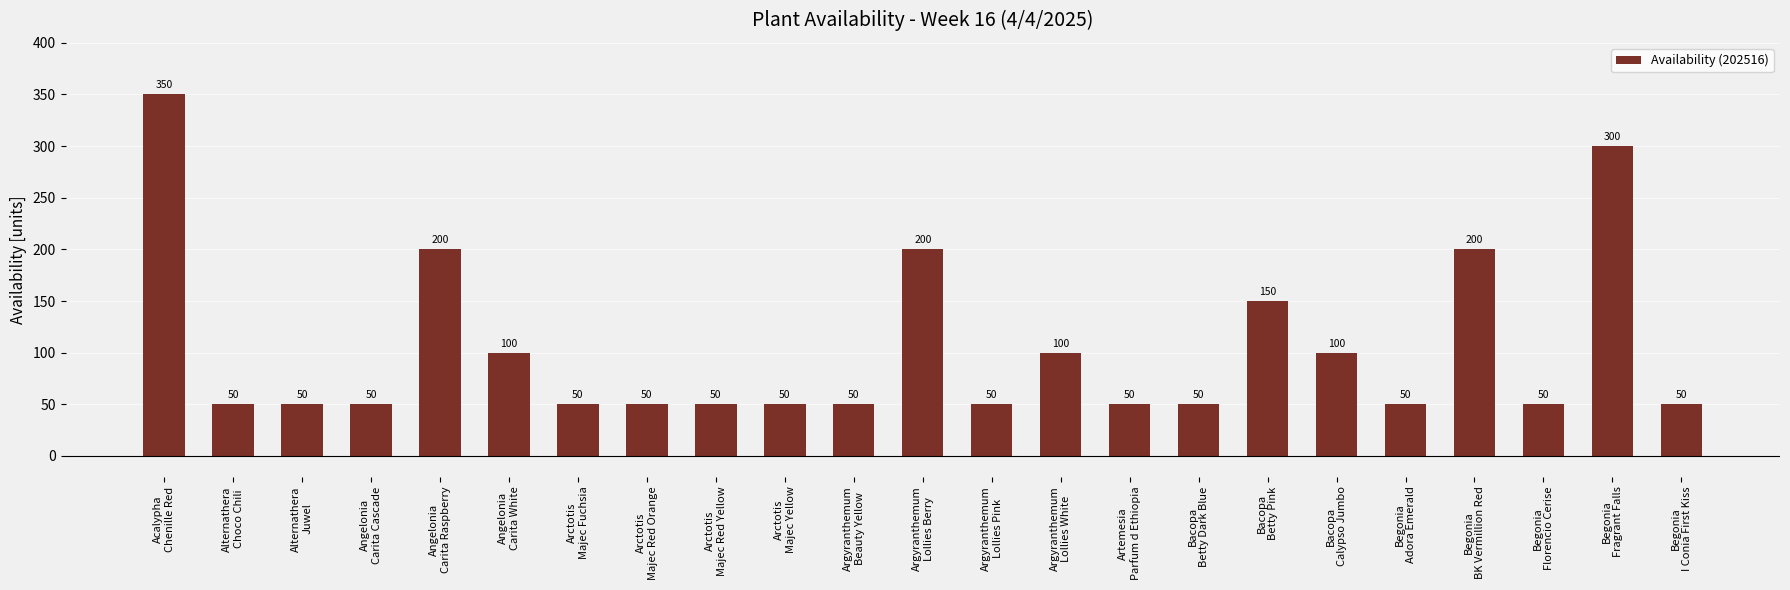

What is the sum of all values?

2400